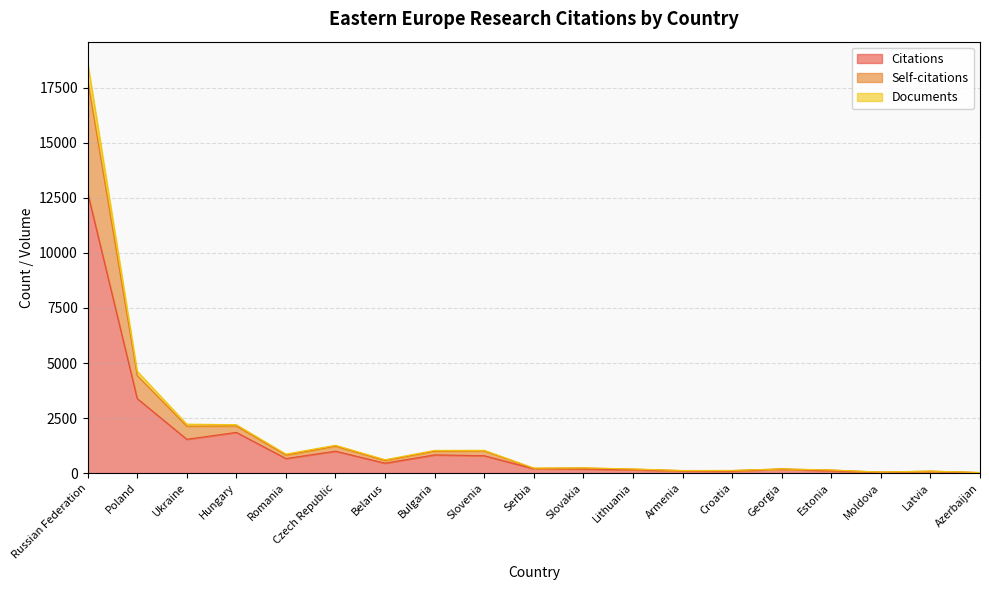

True or false: Self-citations and Documents intersect in this chart.

False